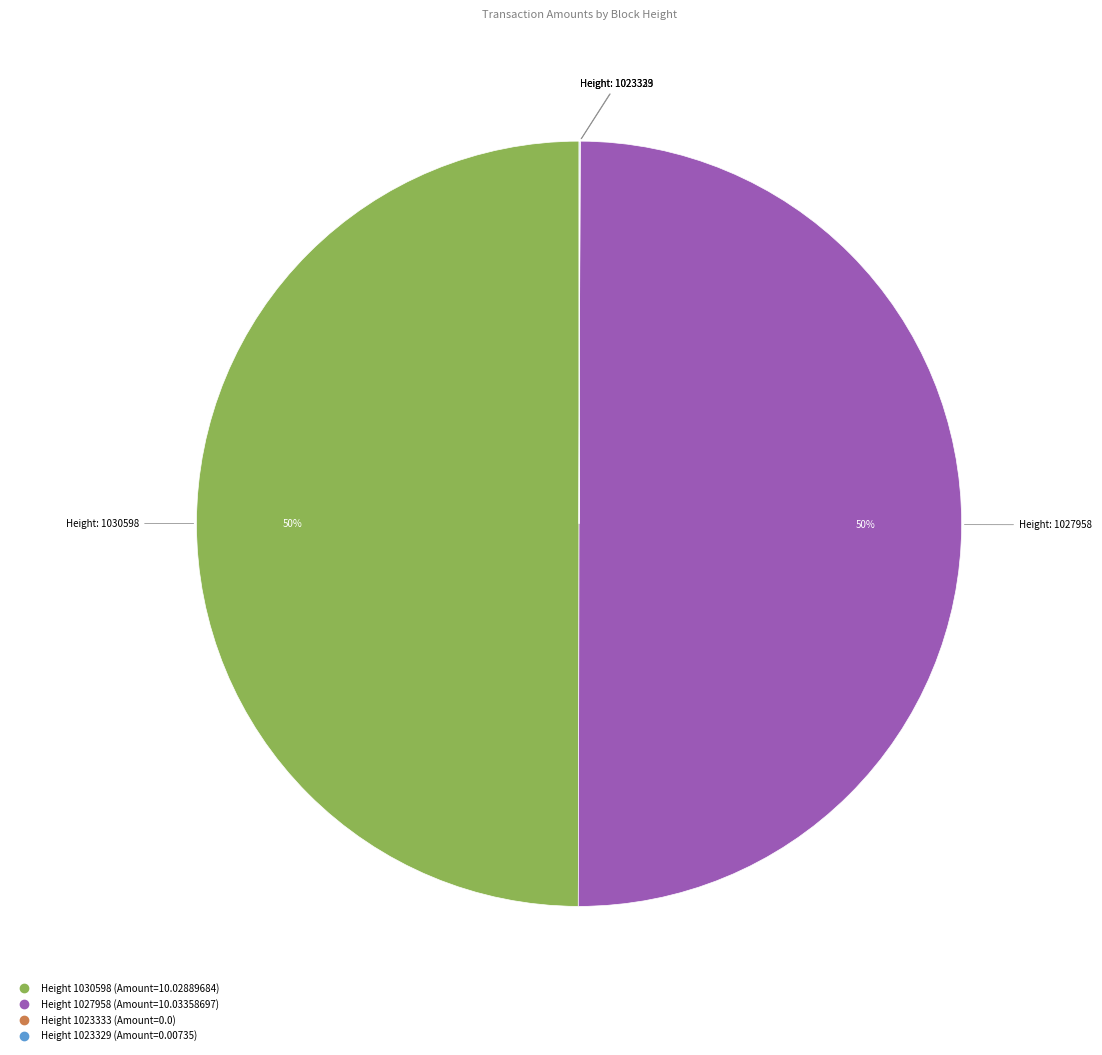

To the nearest percent, what is the difference between the largest and smallest slice percentages?

50%